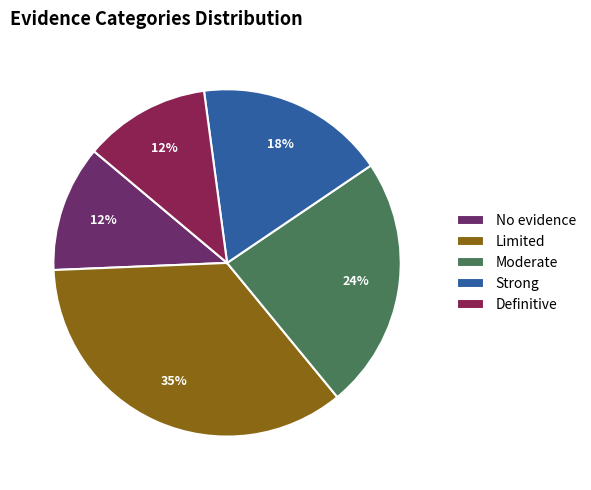

What percentage is the Limited slice, to the nearest percent?

35%